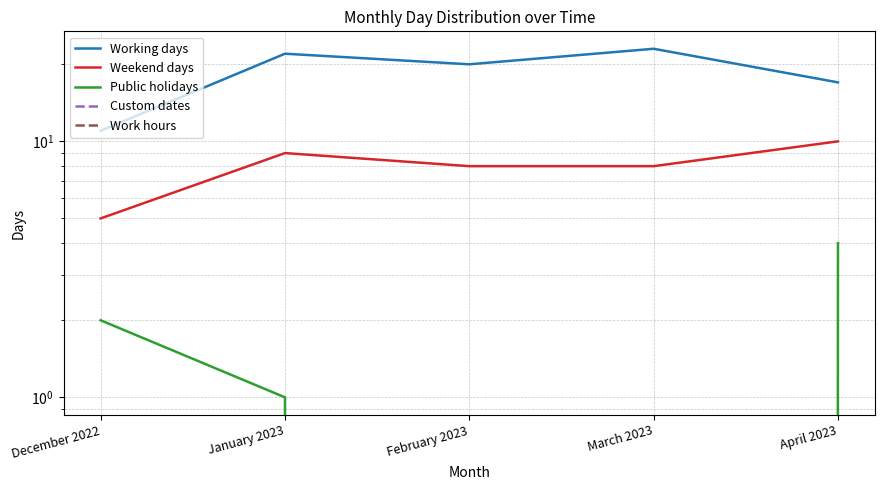

What is the total value across all series at April 2023?

31